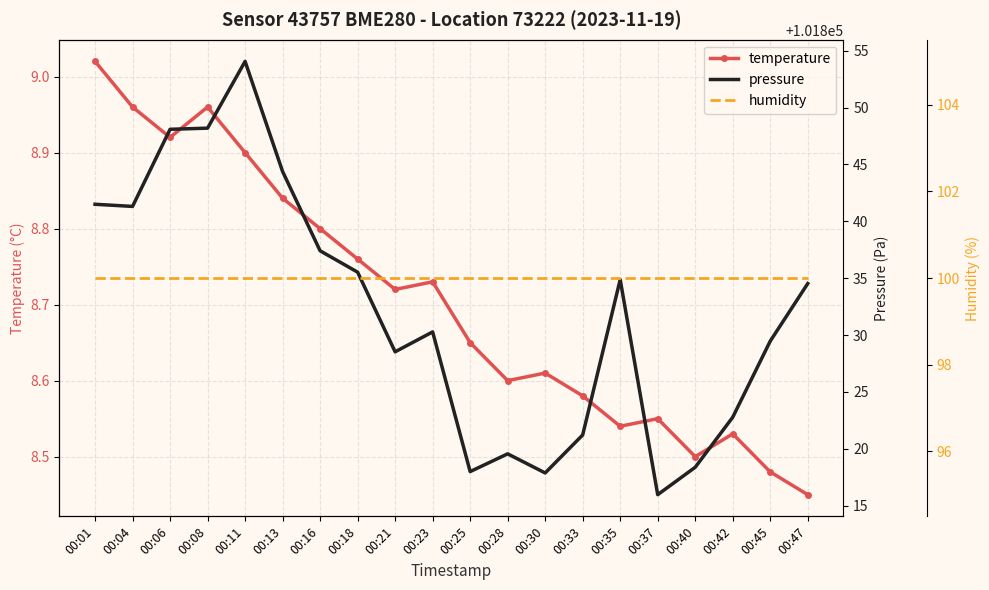

Which series changed the most between 00:13 and 00:23?

pressure